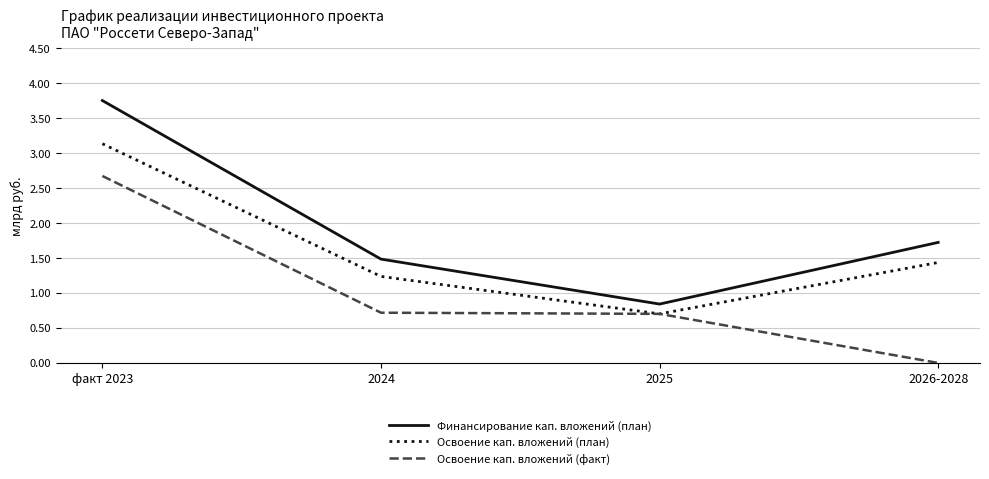

Which series has the largest range (max minus min)?

Финансирование кап. вложений (план)